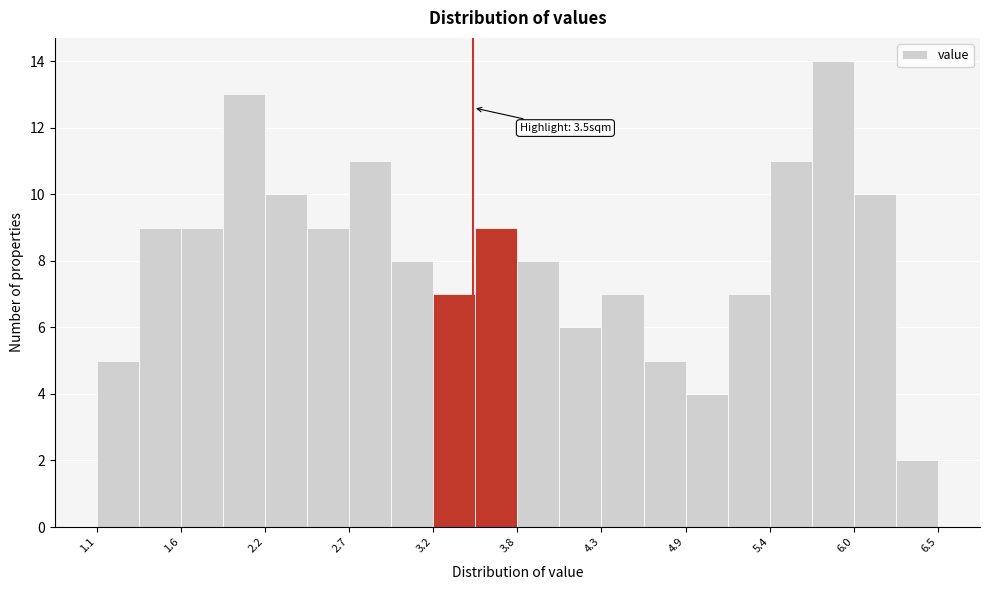

Read against the x-axis, roughly where is the centre of the tallest bar?

5.8